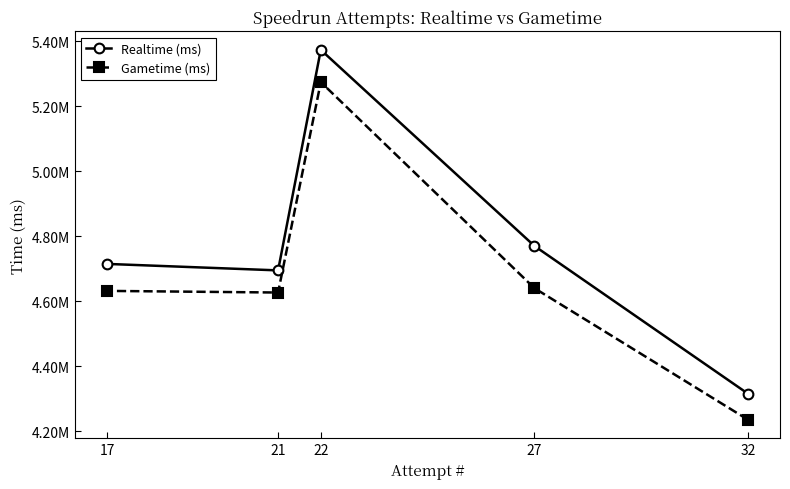

Which series has the largest total across all categories?

Realtime (ms)